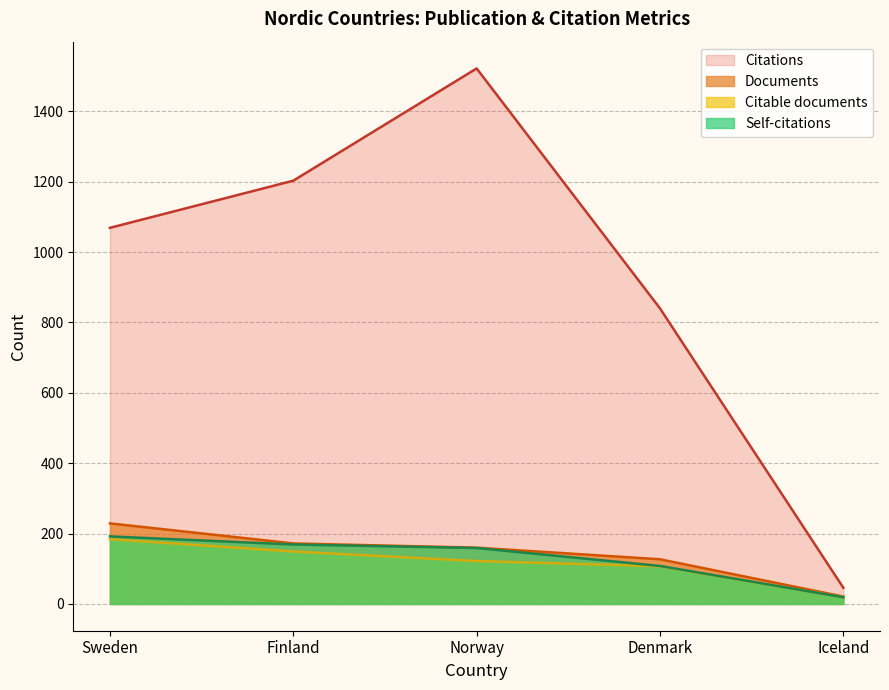

What is the total value across all series at Iceland?

105